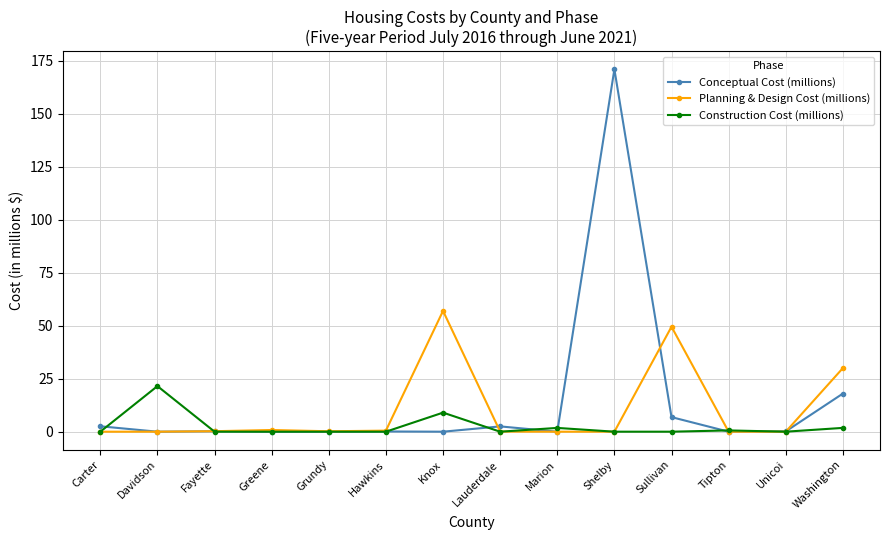

What position from the right is Lauderdale?

7